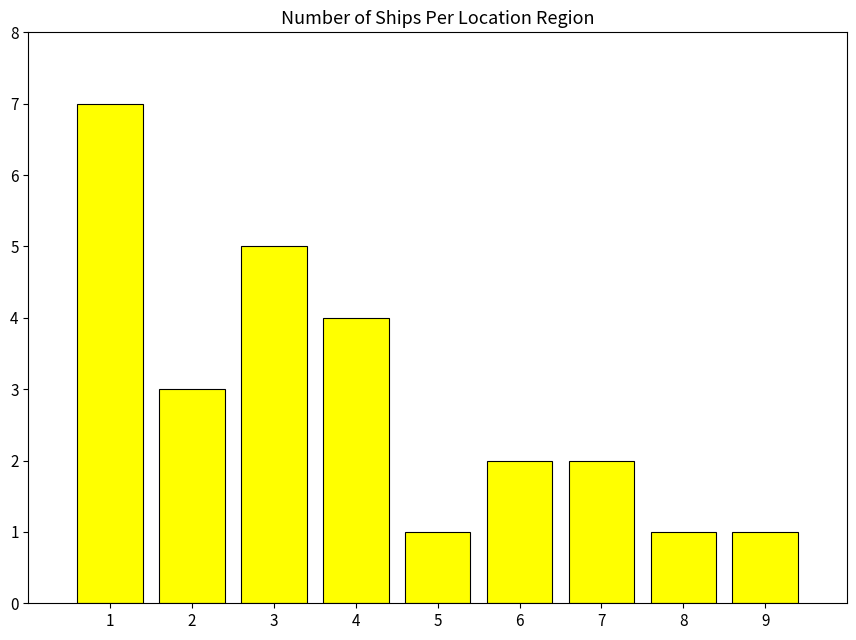

What is the sum of the values at 8 and 6?

3